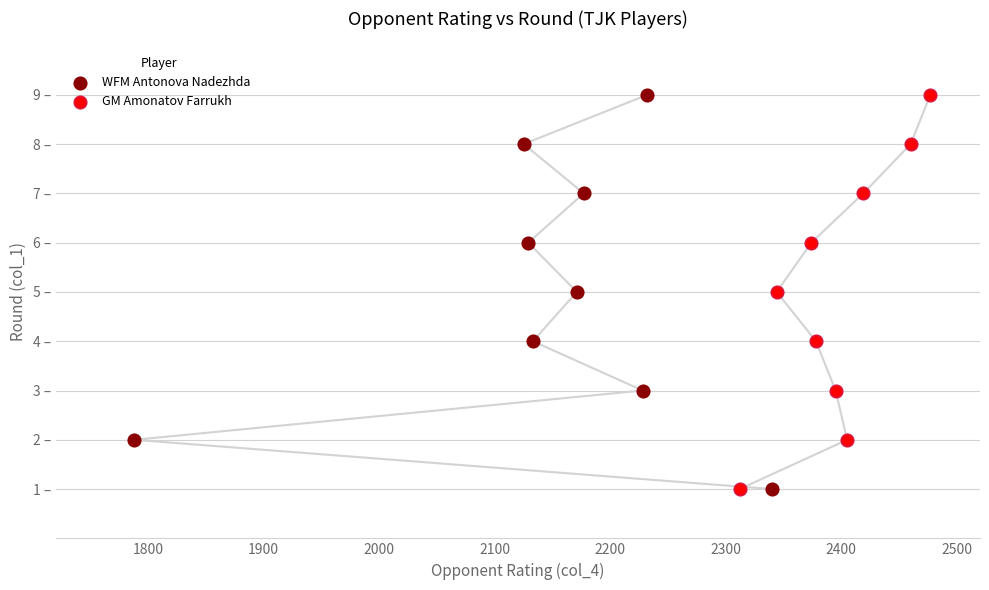

What are all the series names shown in the legend?

WFM Antonova Nadezhda, GM Amonatov Farrukh